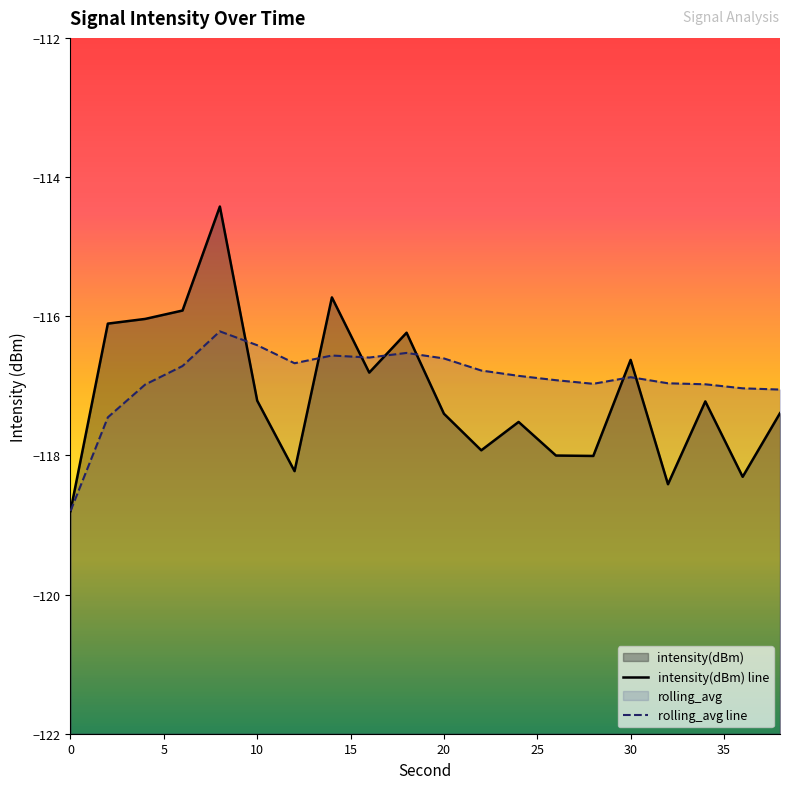

Is it true that intensity(dBm) equals -166.7 at 22?

False